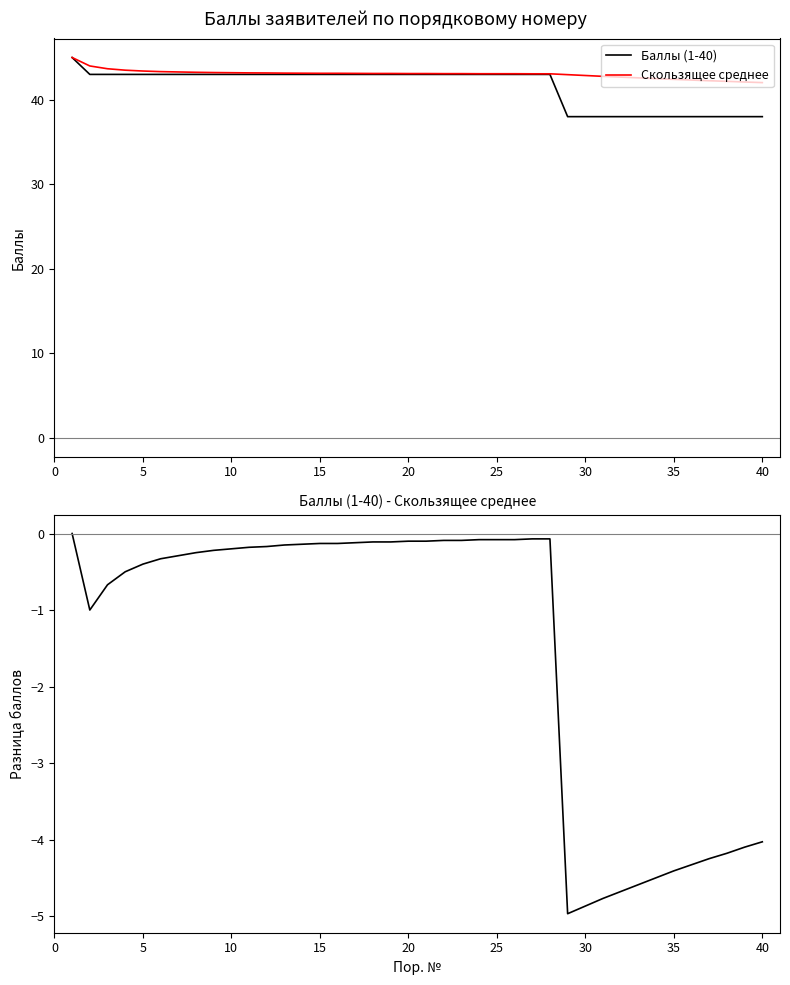

List the series in order of their peak value, highest first.

Баллы (1-40), Скользящее среднее, Баллы - Скользящее среднее